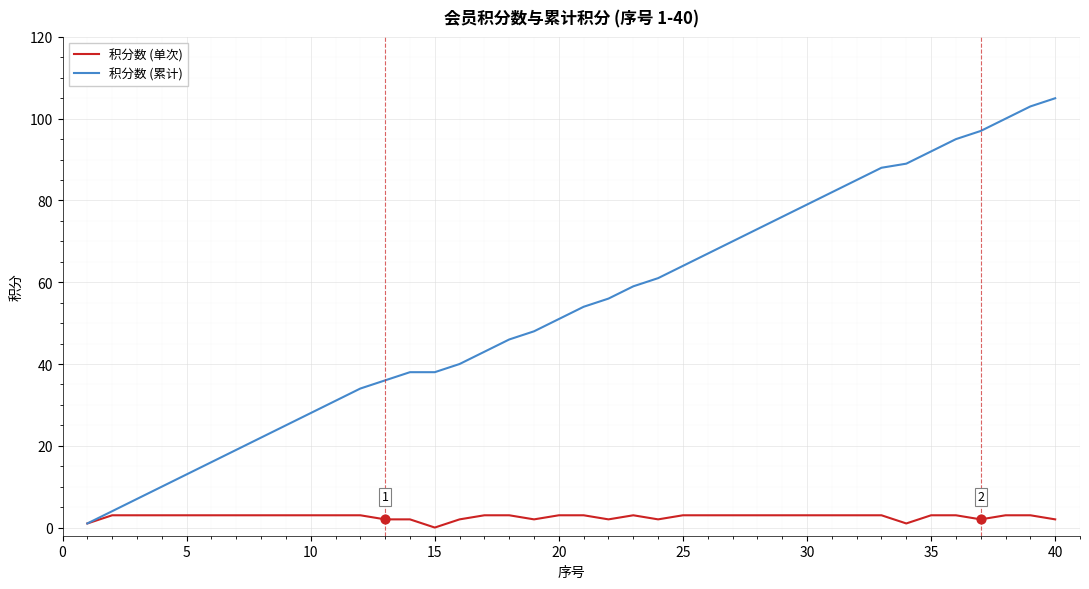

What are all the series names shown in the legend?

积分数 (单次), 积分数 (累计)